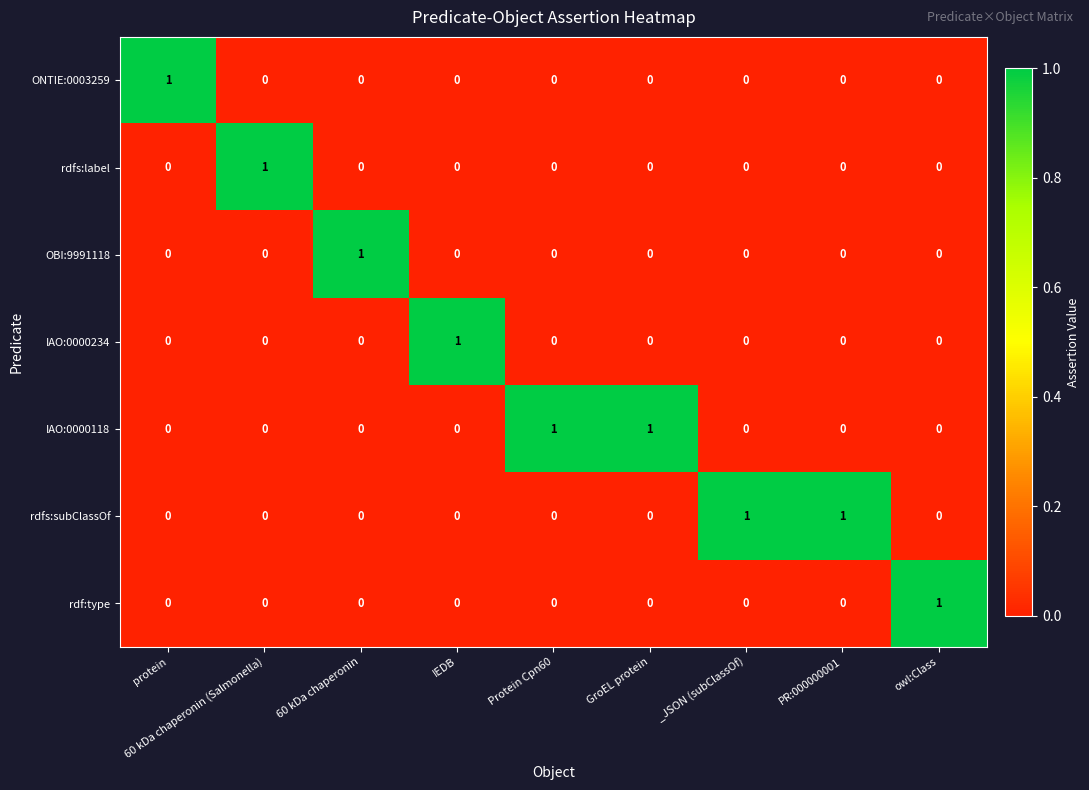

The value of OBI:9991118 at owl:Class is 0. True or false?

True